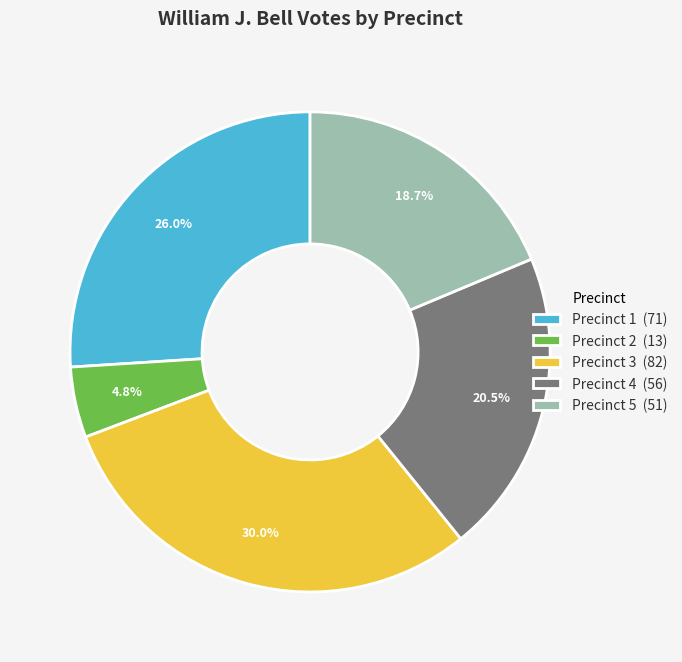

Approximately how many times larger is the value at Precinct 4 (56) compared to Precinct 3 (82)?

0.7